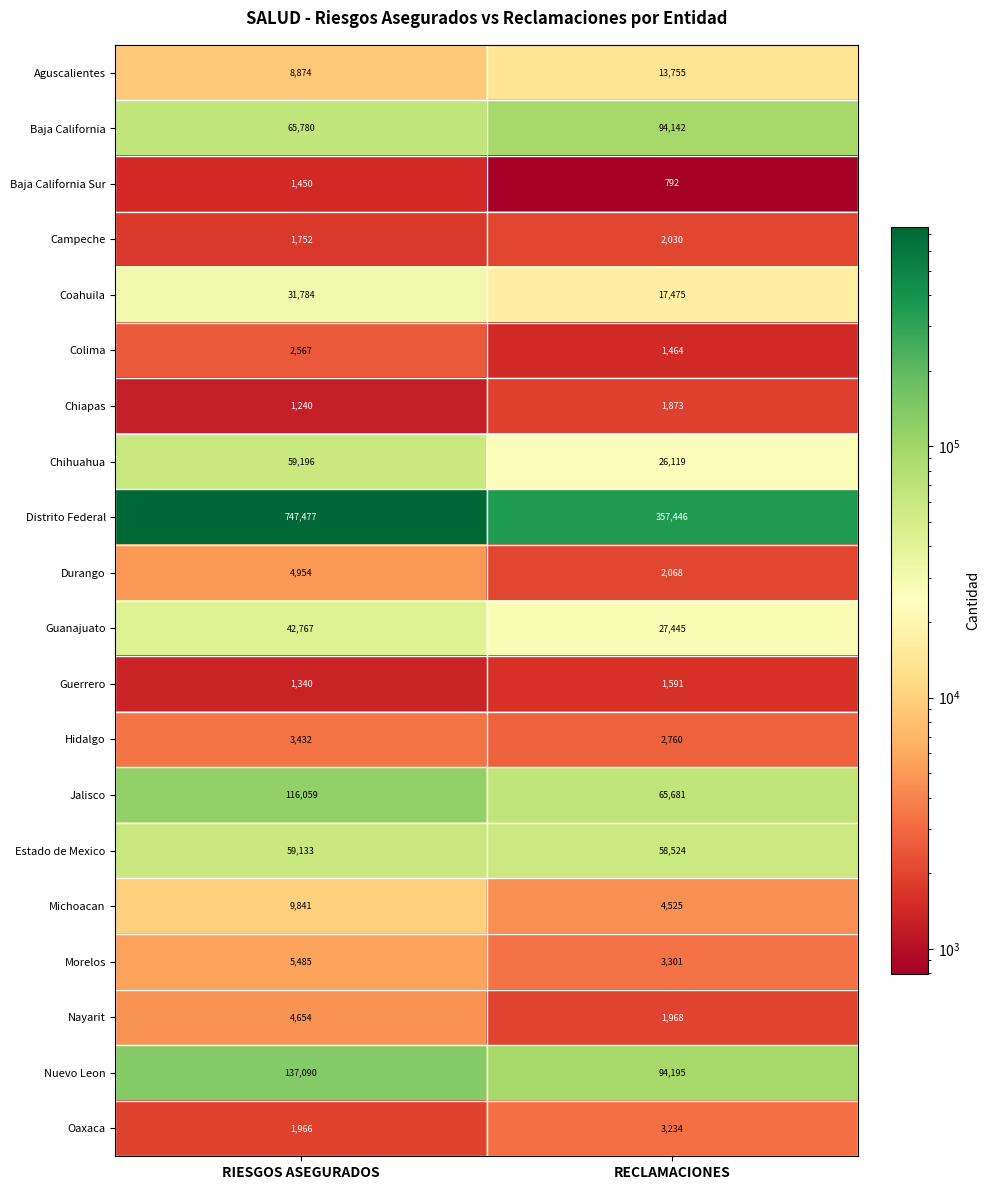

Is the value of Nuevo Leon at RECLAMACIONES greater than the value of Aguscalientes at RECLAMACIONES?

Yes